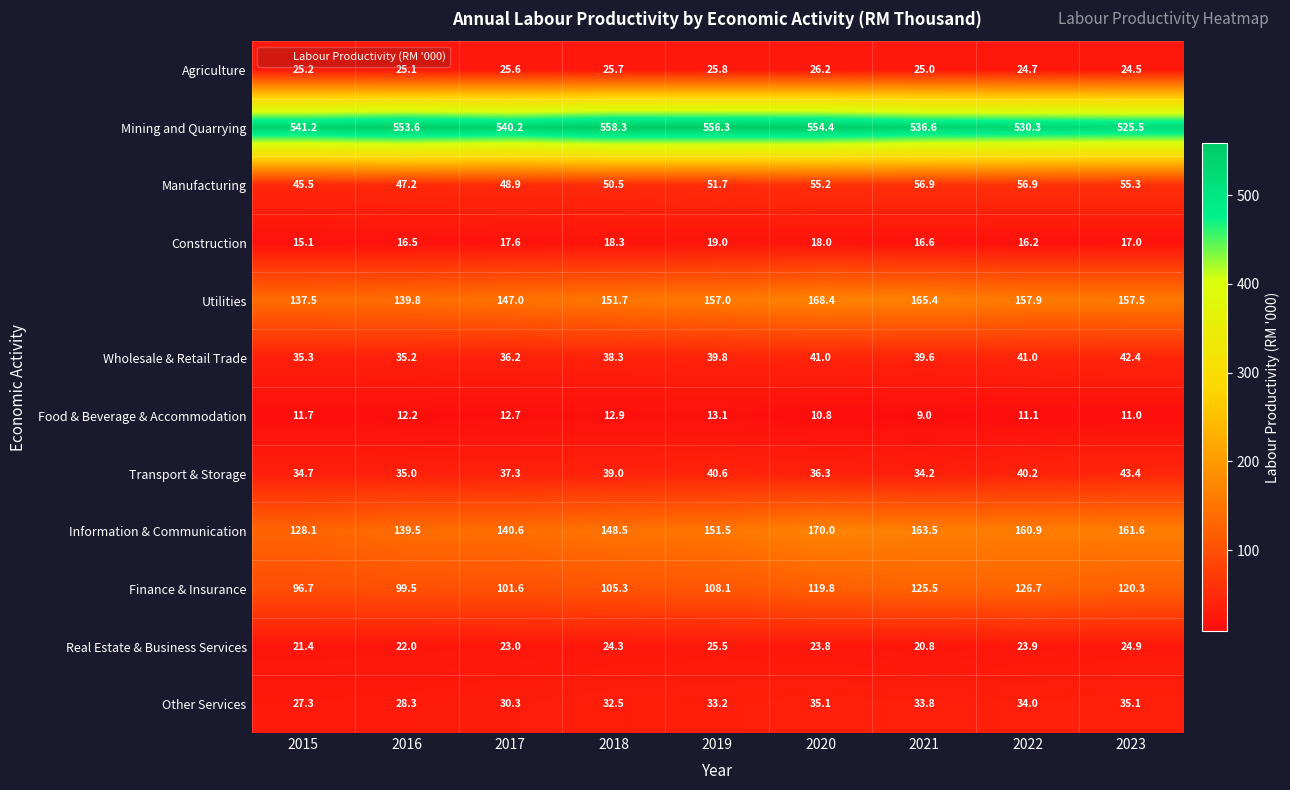

Which series has the widest spread of values?

Information & Communication